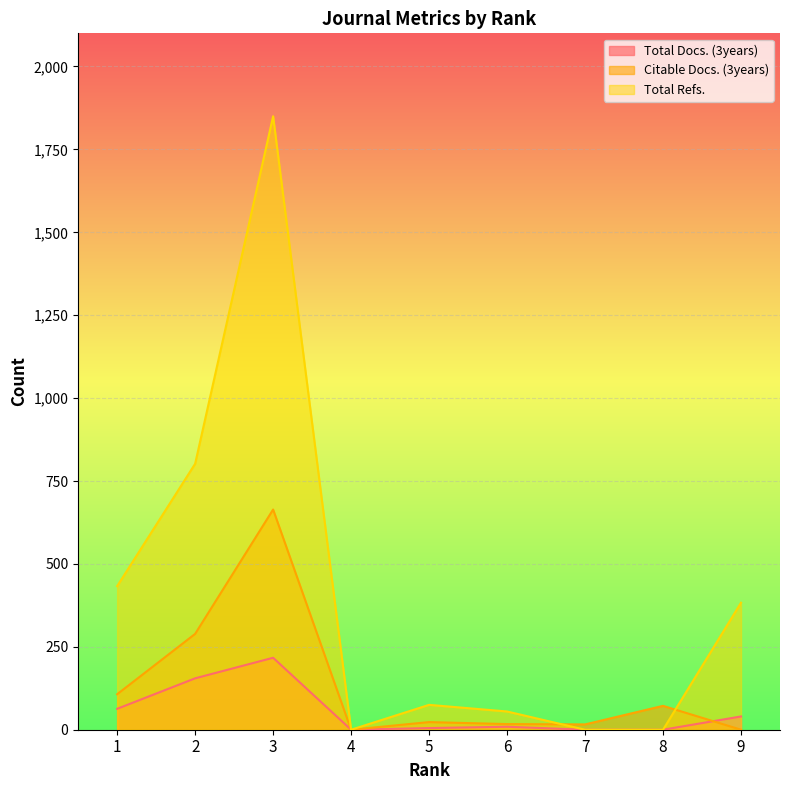

Does the chart display data point markers on the line(s)?

No